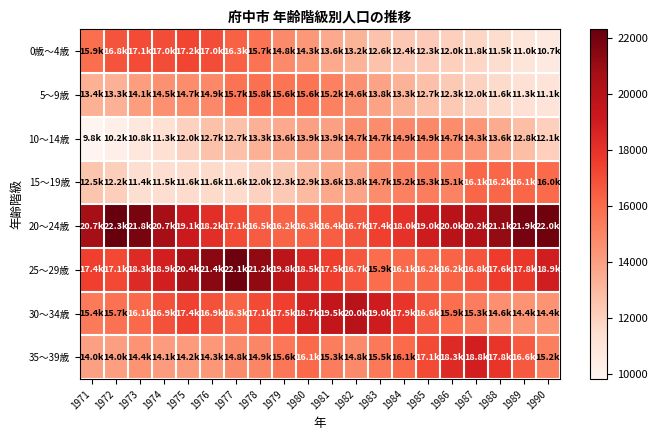

What is the total value across all series at 1985?

124045